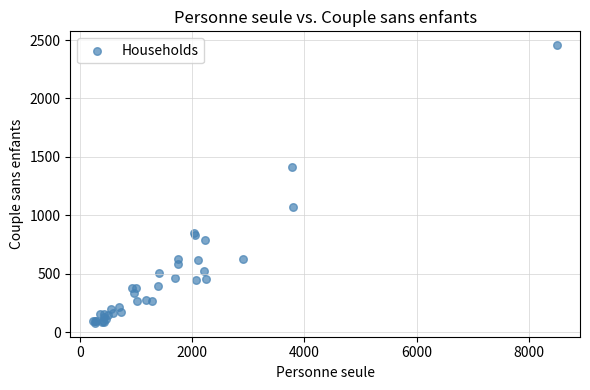

What Y value in the scatter plot is closest to 1268?

1411